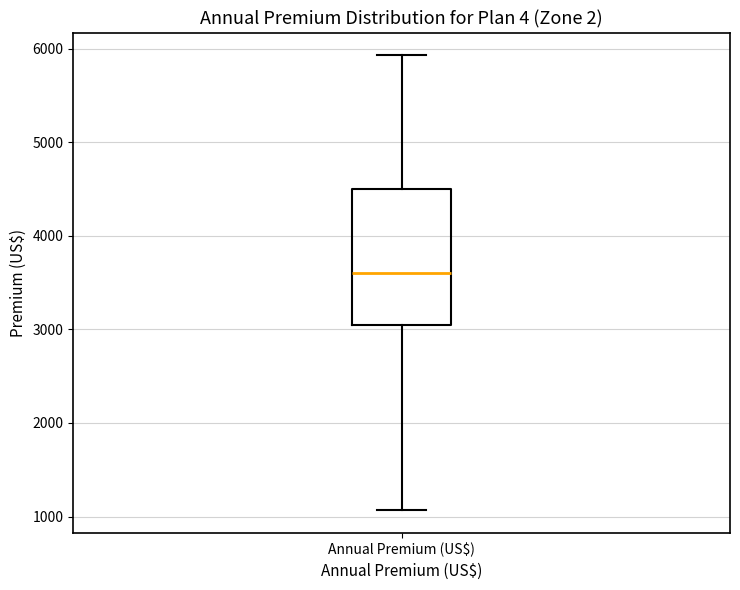

Read this box plot against the y-axis: the position of the median line, the range covered by the box, and the ends of both whiskers. The values are not printed on the chart, so give them approximately, as read against the axis.

median 3600, box 3000 to 4500, whiskers 1100 to 5900